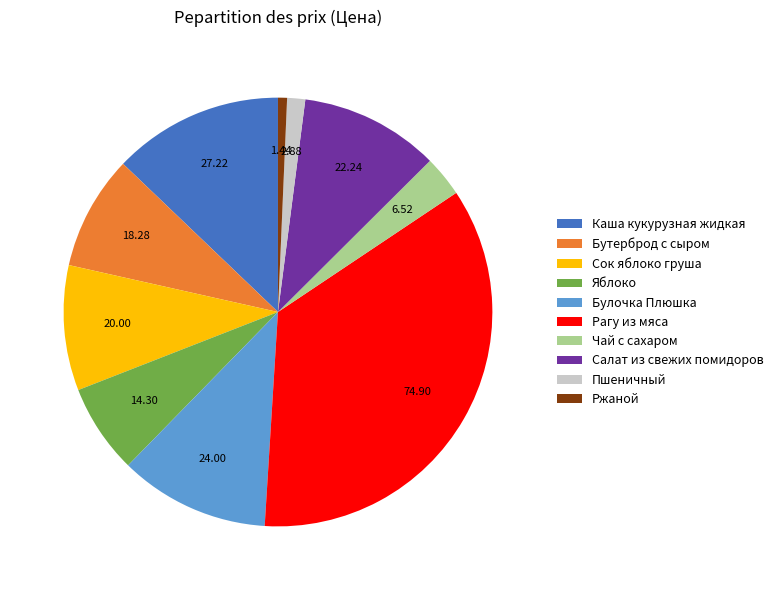

True or false: Сок яблоко груша accounts for 15% of the total.

False